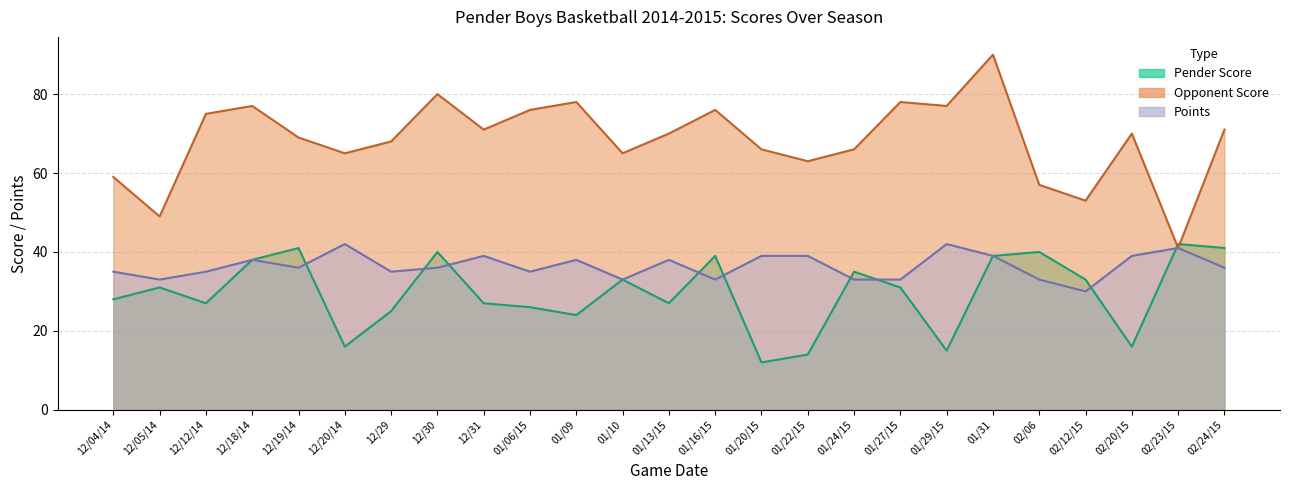

Reading right to left, transcribe all the data shown in this chart.

Pender Score: 41	42	16	33	40	39	15	31	35	14	12	39	27	33	24	26	27	40	25	16	41	38	27	31	28
Opponent Score: 71	41	70	53	57	90	77	78	66	63	66	76	70	65	78	76	71	80	68	65	69	77	75	49	59
Points: 36	41	39	30	33	39	42	33	33	39	39	33	38	33	38	35	39	36	35	42	36	38	35	33	35